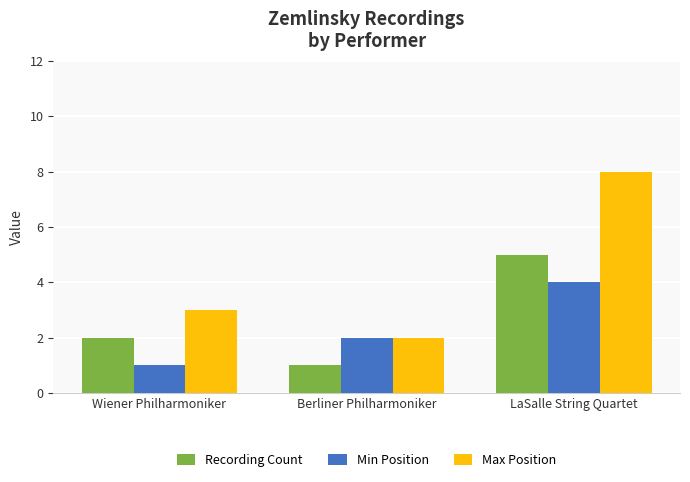

Is it true that Min Position equals 1 at Berliner Philharmoniker?

False